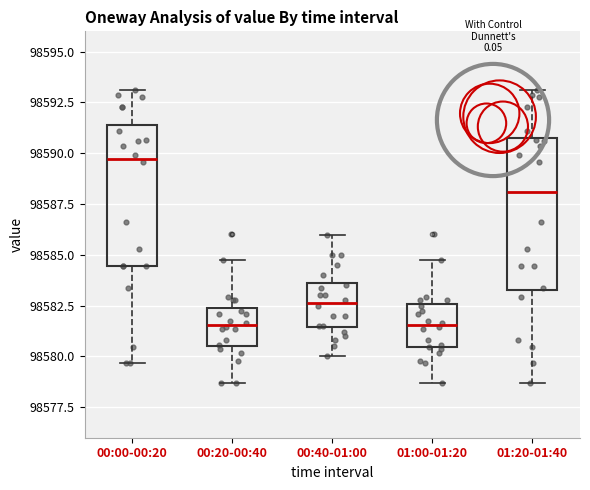

Reading left to right, transcribe this box plot: for each box, give where its median line is, the range the box spans, and where its two whiskers end, as read against the y-axis. The values are not printed on the chart, so give them approximately, as read against the axis.

00:00-00:20: median 98589.5, box 98584.5 to 98591.5, whiskers 98579.5 to 98593.0
00:20-00:40: median 98581.5, box 98580.5 to 98582.5, whiskers 98578.5 to 98585.0
00:40-01:00: median 98582.5, box 98581.5 to 98583.5, whiskers 98580.0 to 98586.0
01:00-01:20: median 98581.5, box 98580.5 to 98582.5, whiskers 98578.5 to 98585.0
01:20-01:40: median 98588.0, box 98583.5 to 98591.0, whiskers 98578.5 to 98593.0